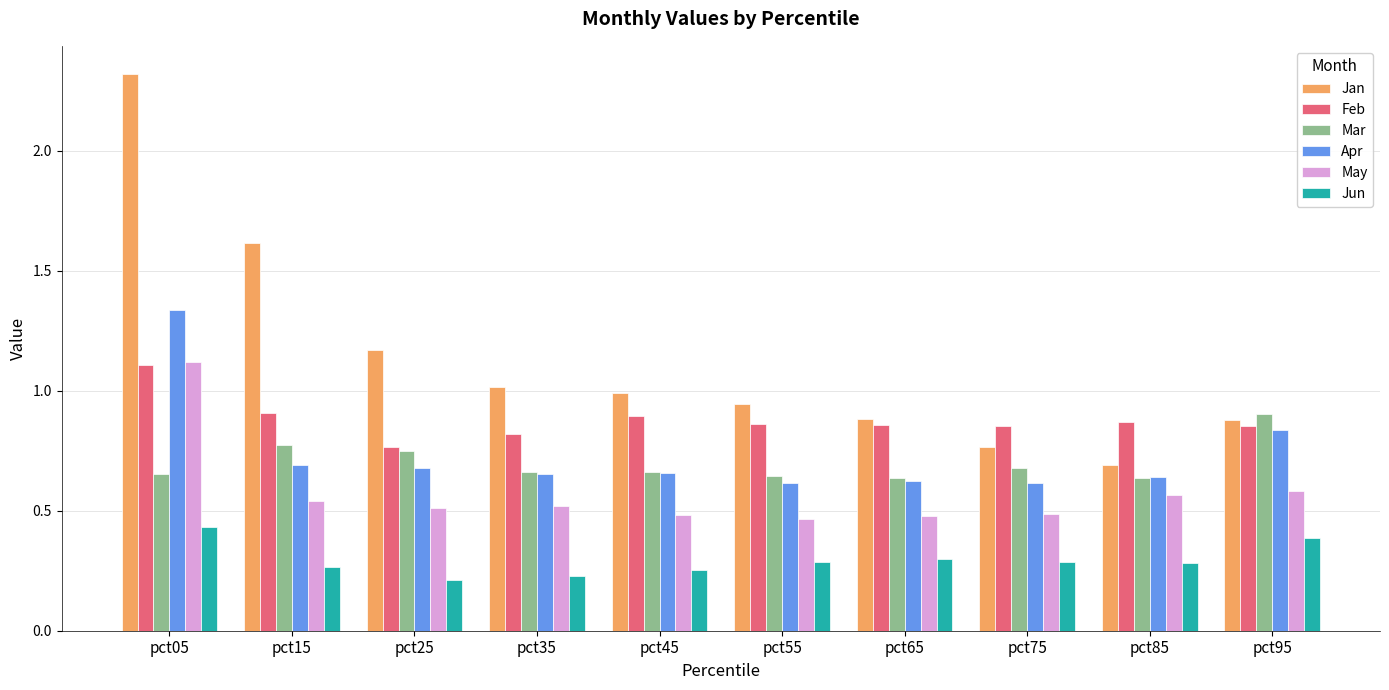

Which series changed the most between pct35 and pct95?

Mar